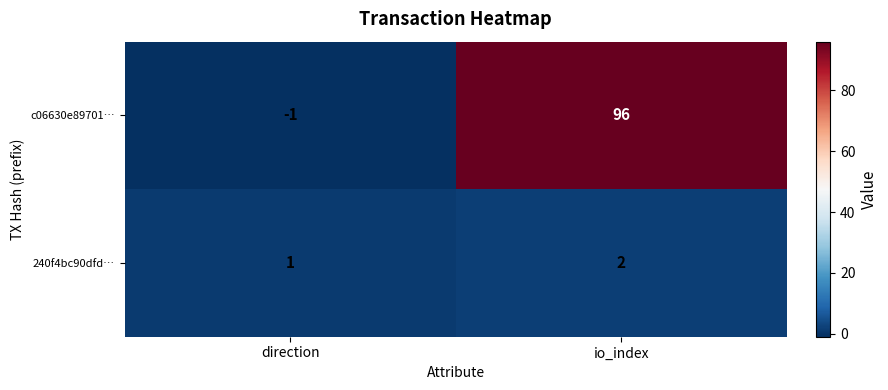

How many distinct data groups are displayed?

2